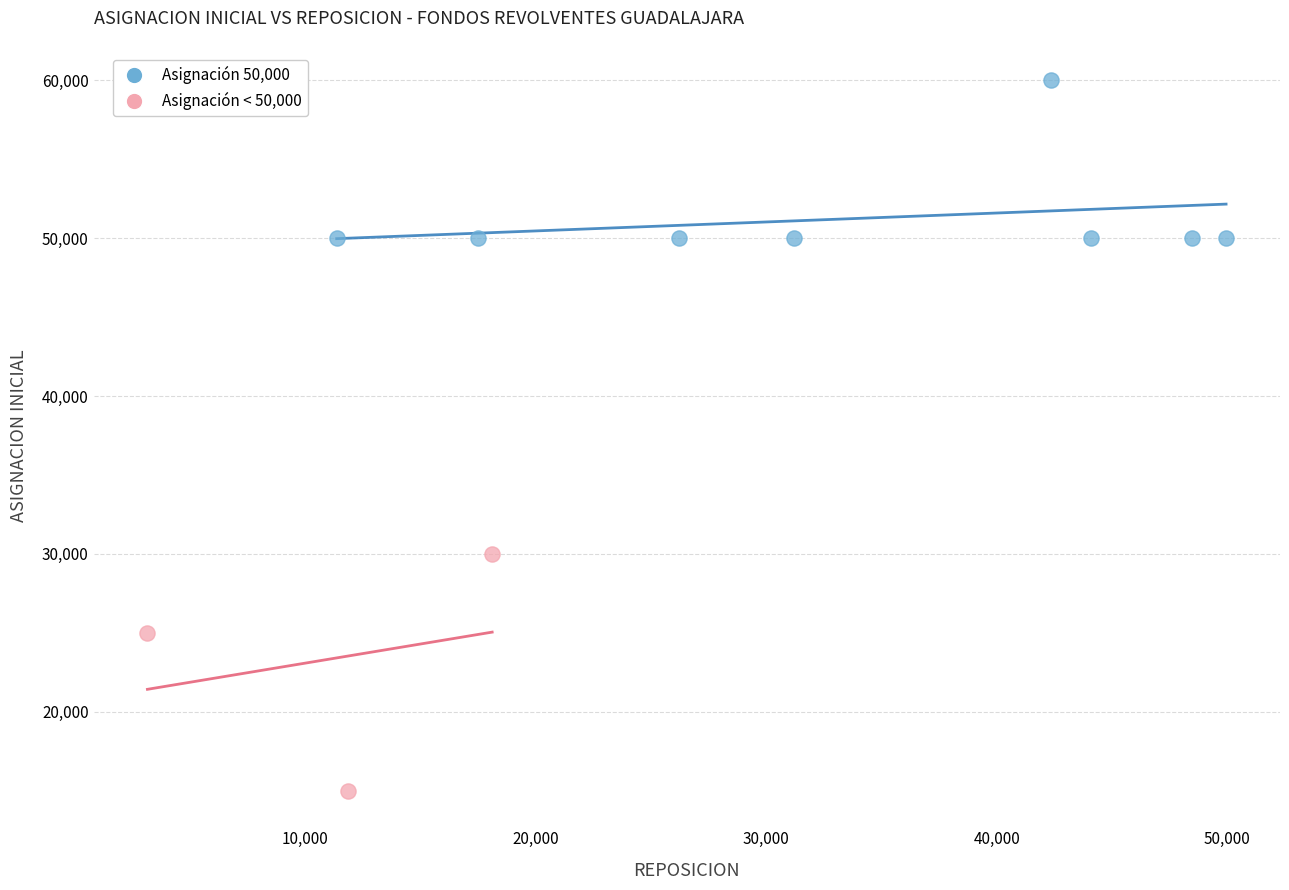

Which series reaches the maximum Y coordinate?

Asignación 50,000